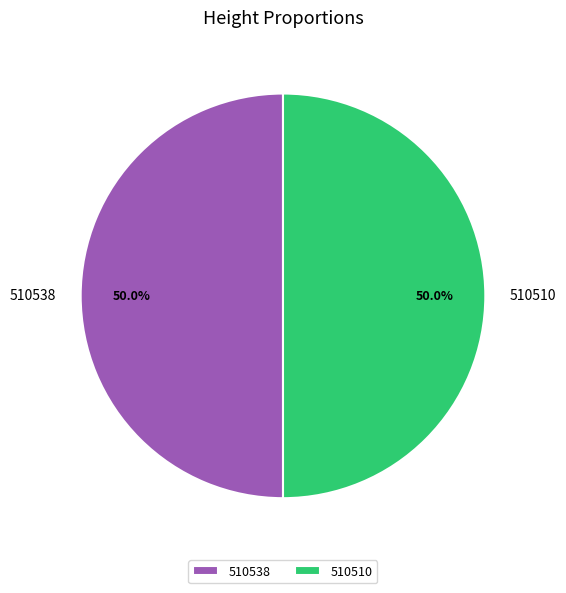

To the nearest percent, what portion does 510510 represent?

50%